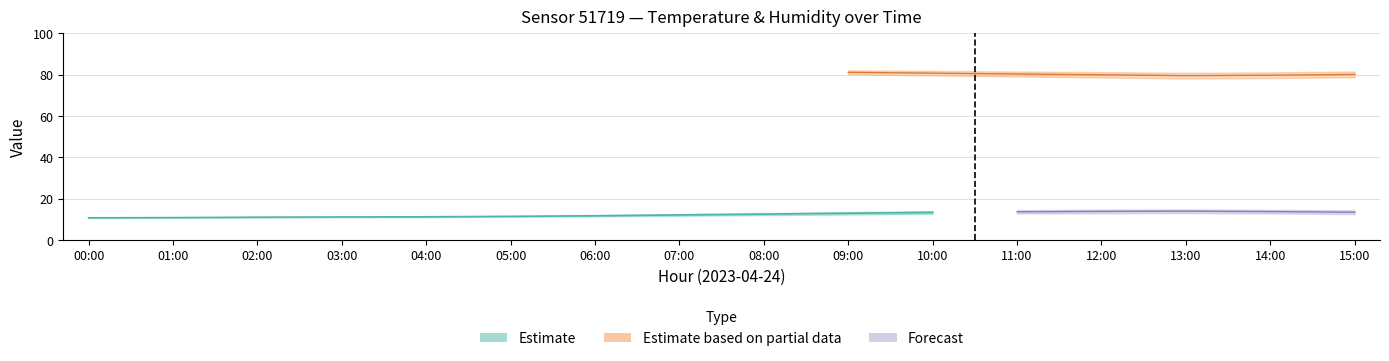

At which label does temperature_upper reach its minimum?

00:00